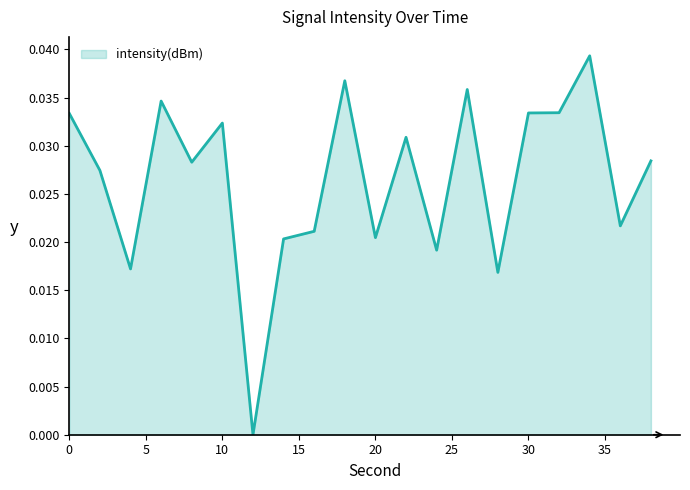

Where is the data nearest to the value 0?

12